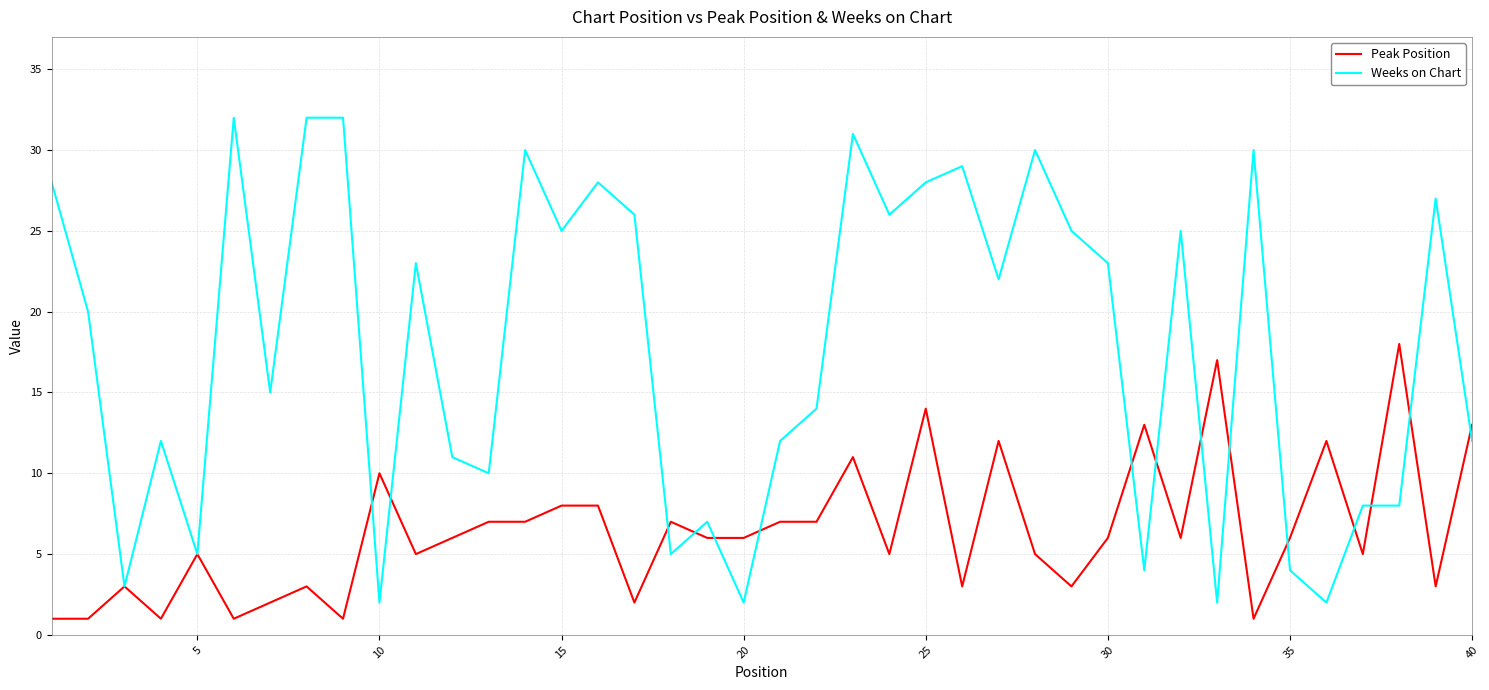

Reading right to left, what are all the values shown in this chart?

Peak Position: 13	3	18	5	12	6	1	17	6	13	6	3	5	12	3	14	5	11	7	7	6	6	7	2	8	8	7	7	6	5	10	1	3	2	1	5	1	3	1	1
Weeks on Chart: 12	27	8	8	2	4	30	2	25	4	23	25	30	22	29	28	26	31	14	12	2	7	5	26	28	25	30	10	11	23	2	32	32	15	32	5	12	3	20	28